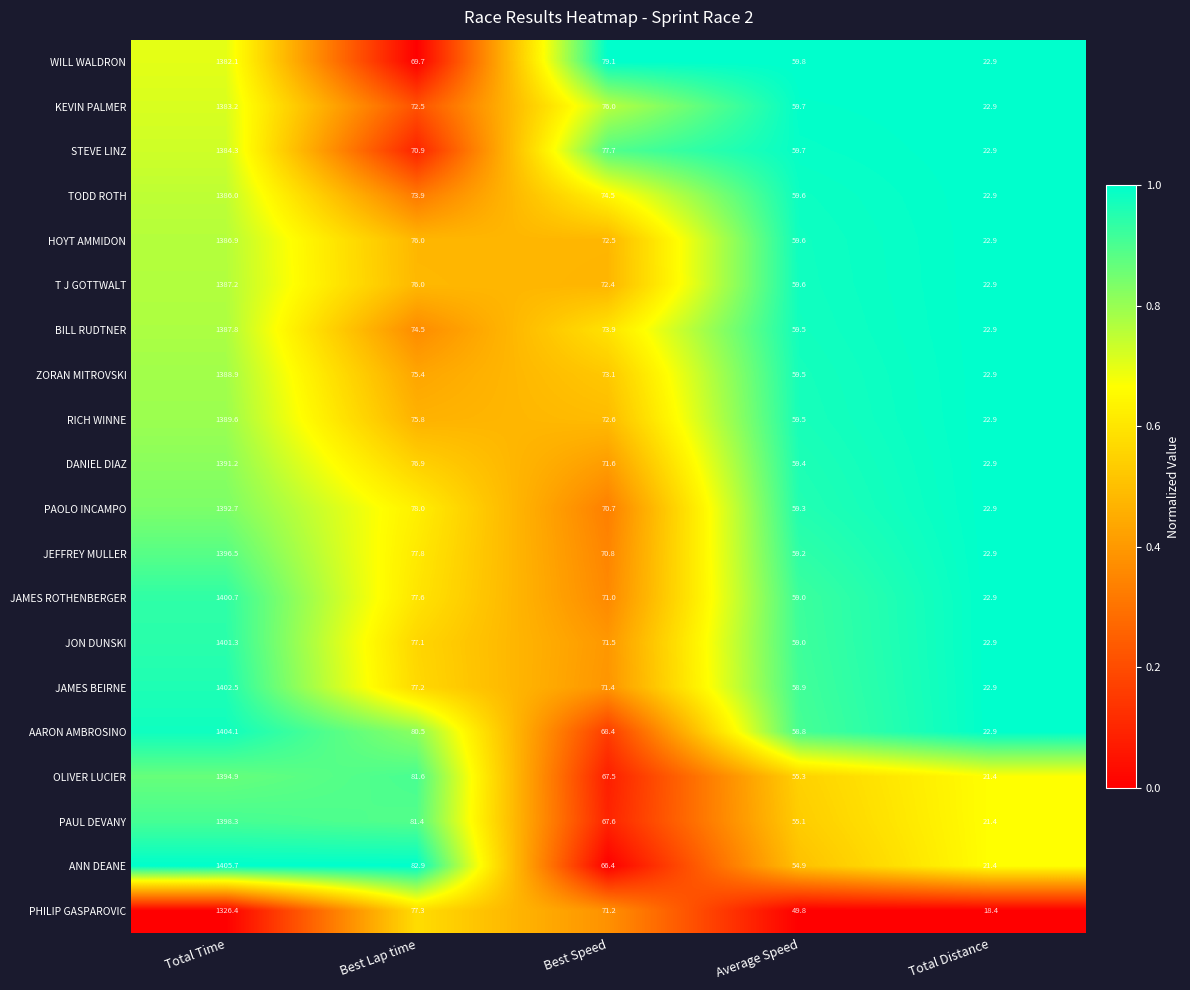

At which label is DANIEL DIAZ closest to 707?

Best Lap time